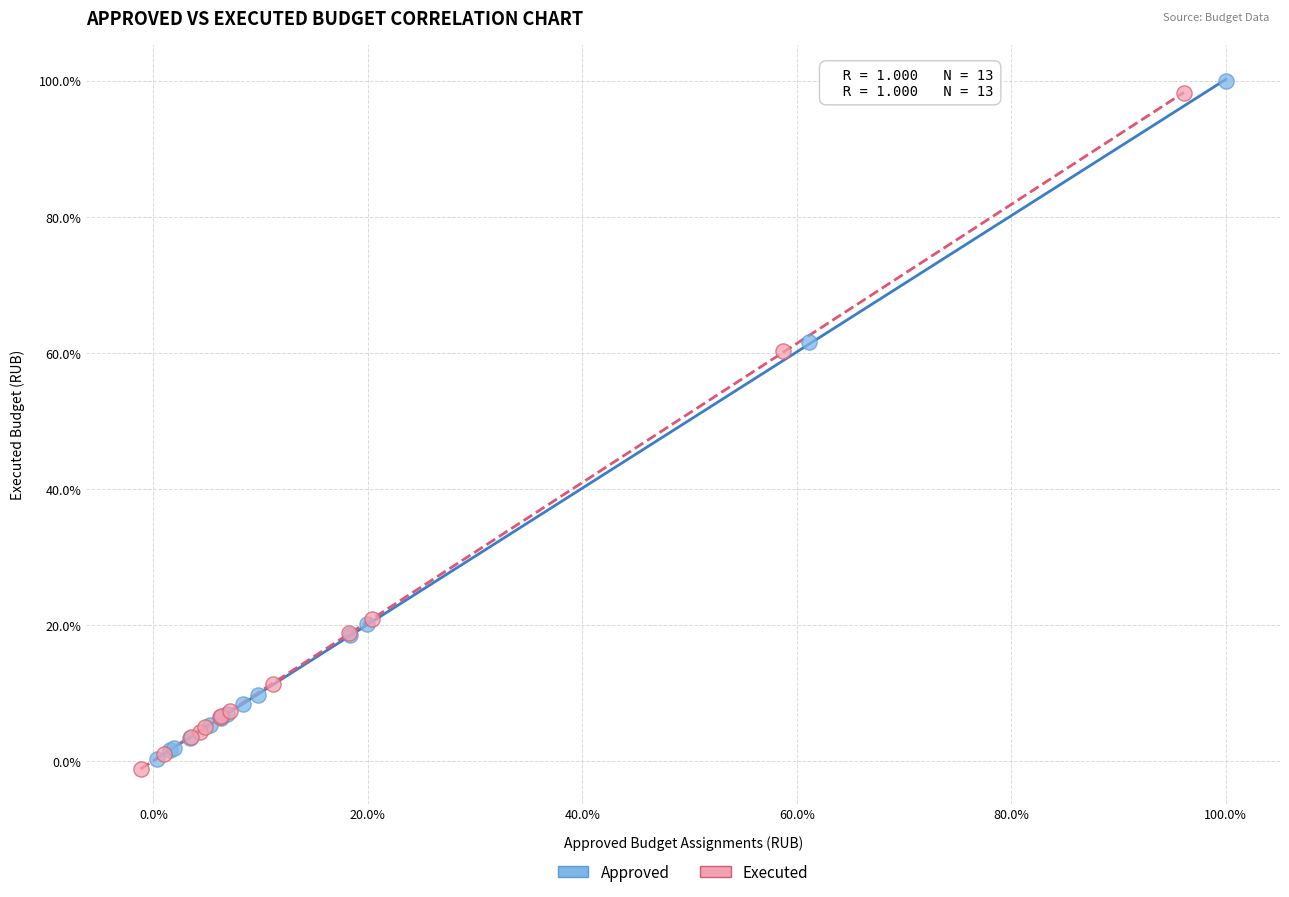

Which series has the widest spread of Y values?

Approved